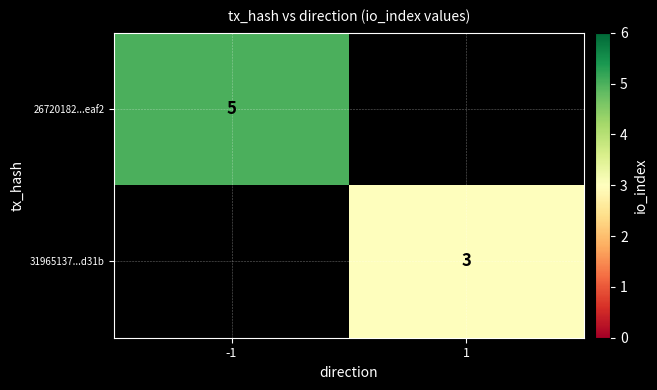

Is it true that 26720182...eaf2 equals 5 at -1?

True